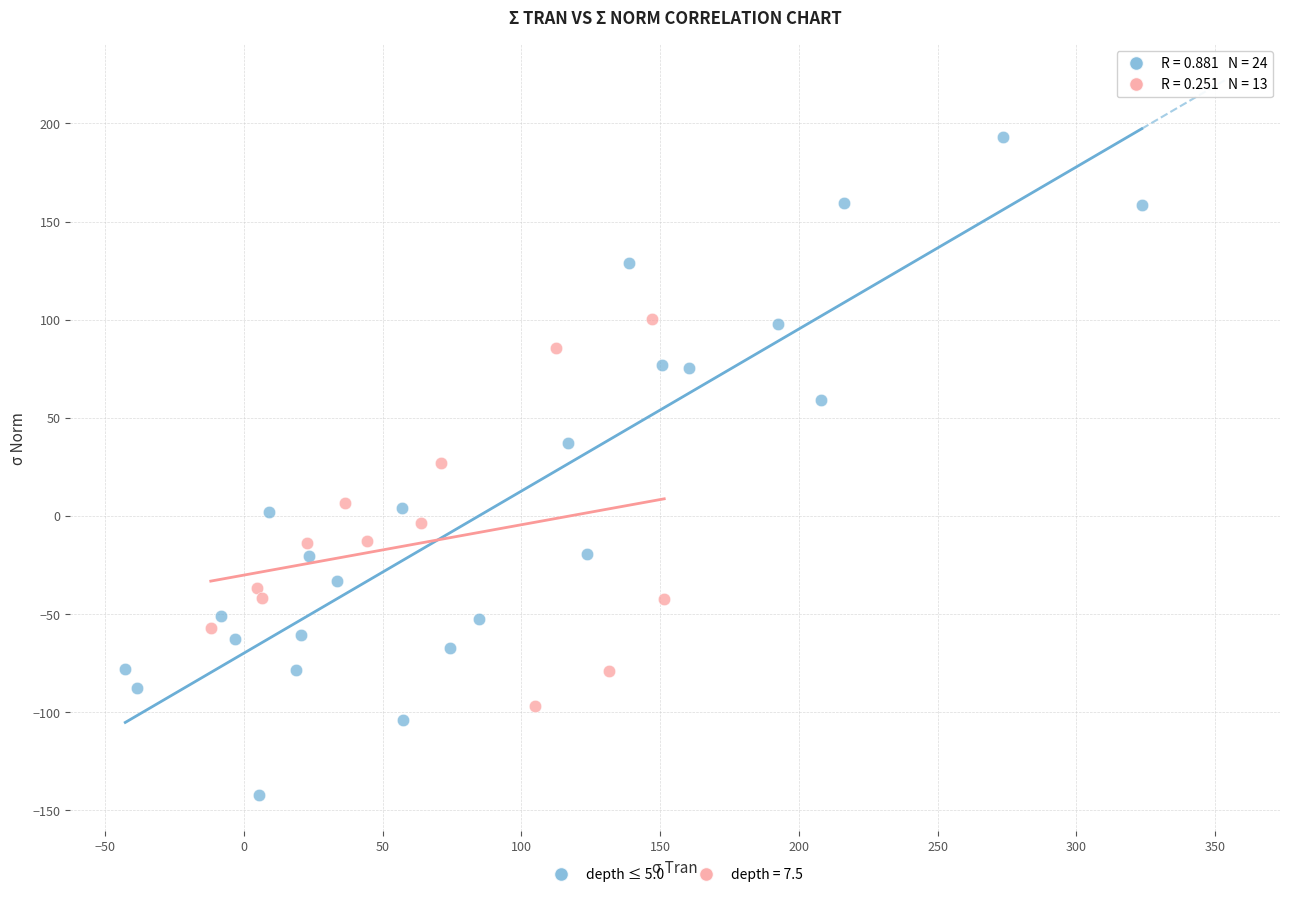

Which series contains the lowest Y value?

depth ≤ 5.0